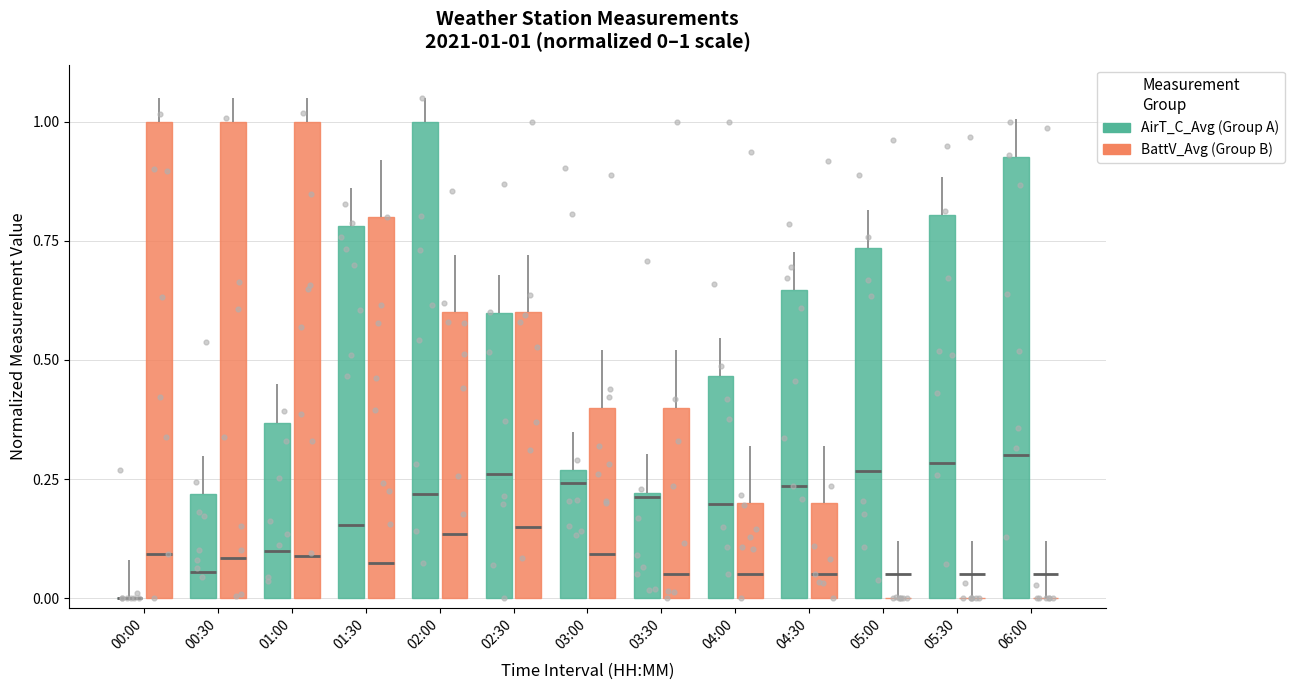

Which series contains the lowest Y value?

AirT_C_Avg (Group A)